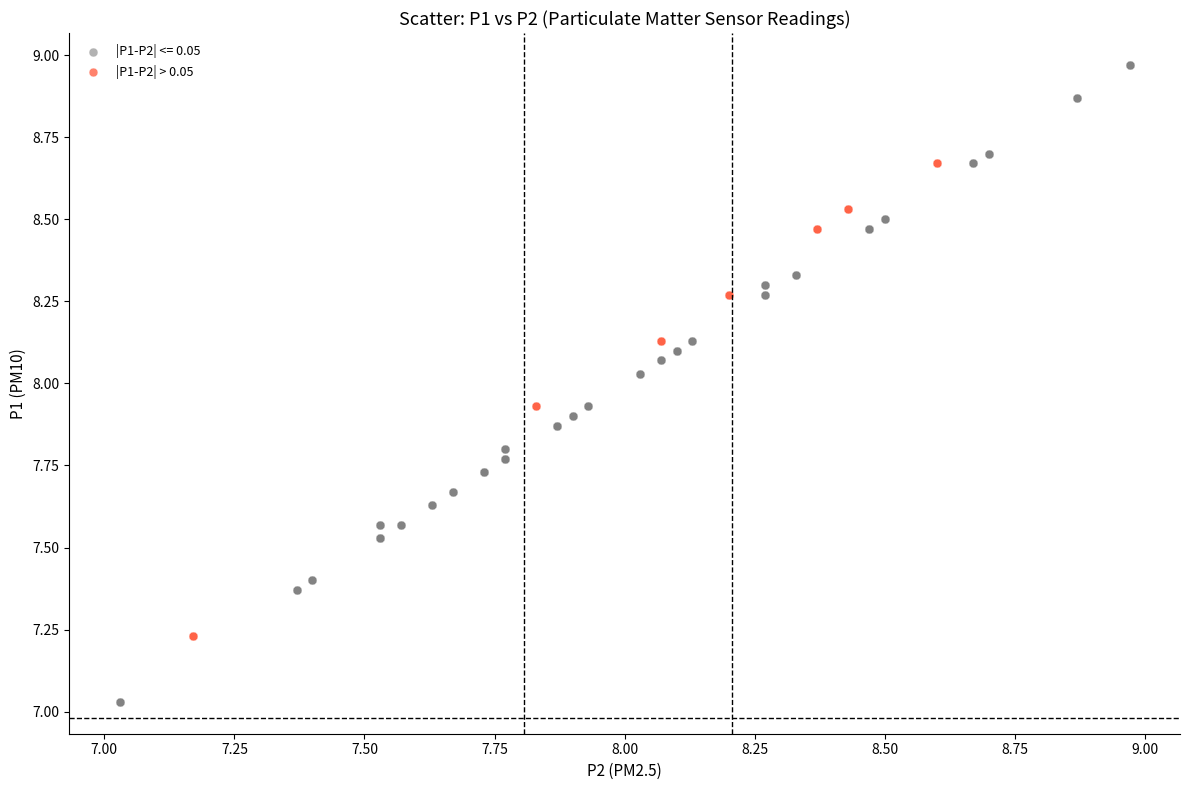

Which series reaches the maximum Y coordinate?

|P1-P2| <= 0.05